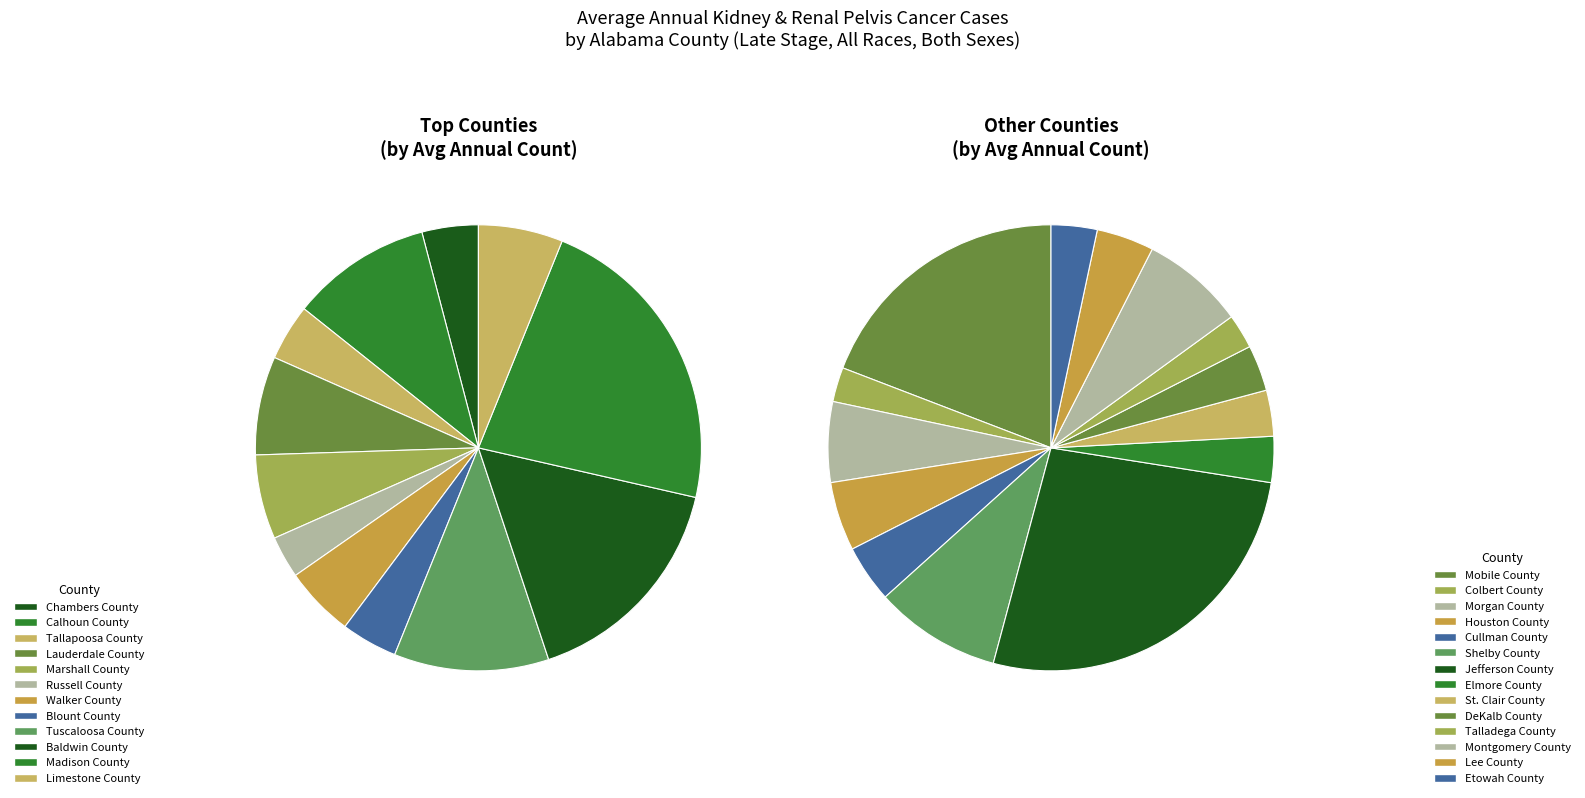

Which category has the biggest portion of the pie?

Jefferson County